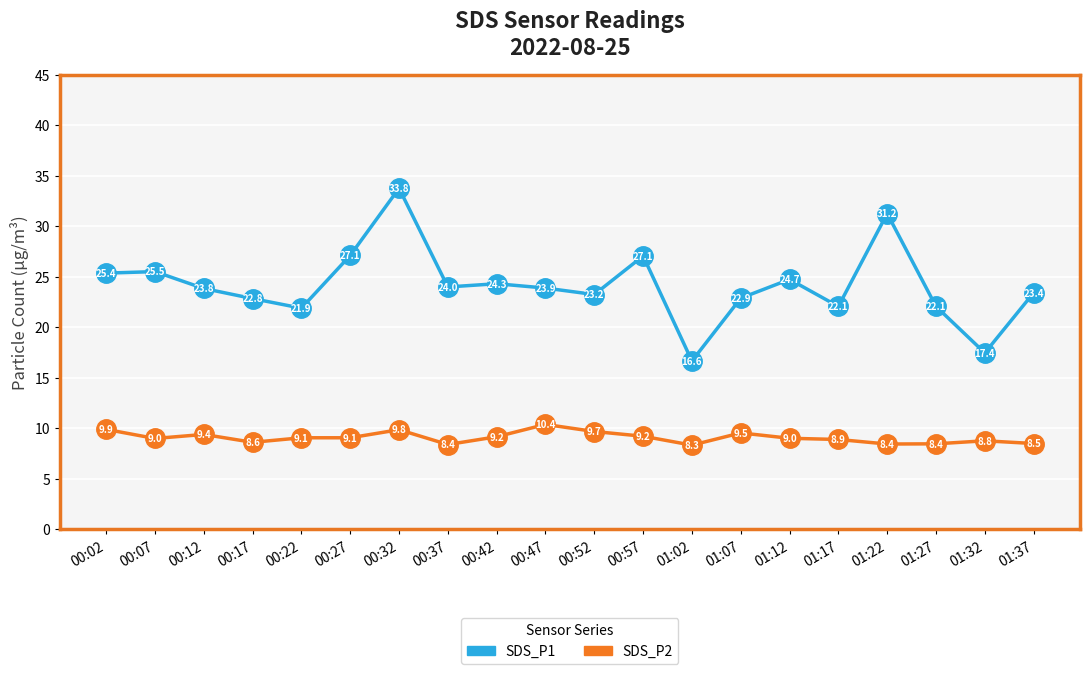

What are all the series names shown in the legend?

SDS_P1, SDS_P2